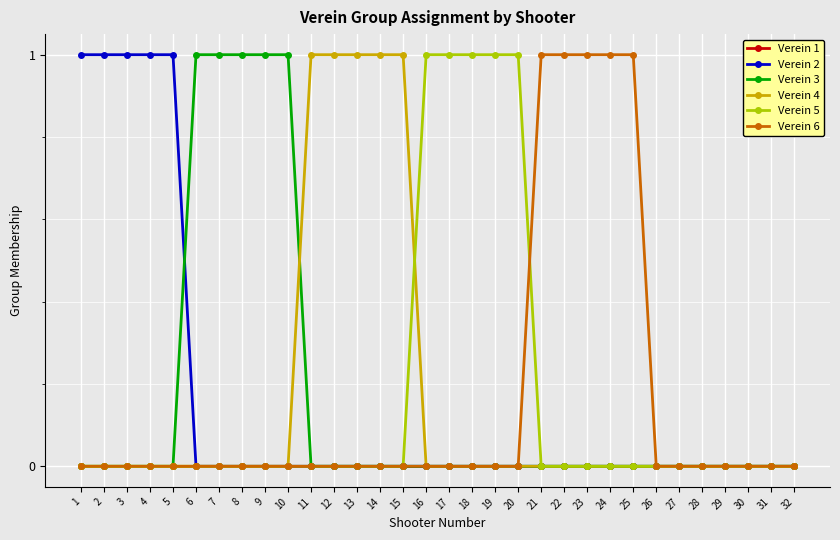

Reading left to right, extract all data points from this chart.

Verein 1: 0	0	0	0	0	0	0	0	0	0	0	0	0	0	0	0	0	0	0	0	0	0	0	0	0	0	0	0	0	0	0	0
Verein 2: 1	1	1	1	1	0	0	0	0	0	0	0	0	0	0	0	0	0	0	0	0	0	0	0	0	0	0	0	0	0	0	0
Verein 3: 0	0	0	0	0	1	1	1	1	1	0	0	0	0	0	0	0	0	0	0	0	0	0	0	0	0	0	0	0	0	0	0
Verein 4: 0	0	0	0	0	0	0	0	0	0	1	1	1	1	1	0	0	0	0	0	0	0	0	0	0	0	0	0	0	0	0	0
Verein 5: 0	0	0	0	0	0	0	0	0	0	0	0	0	0	0	1	1	1	1	1	0	0	0	0	0	0	0	0	0	0	0	0
Verein 6: 0	0	0	0	0	0	0	0	0	0	0	0	0	0	0	0	0	0	0	0	1	1	1	1	1	0	0	0	0	0	0	0